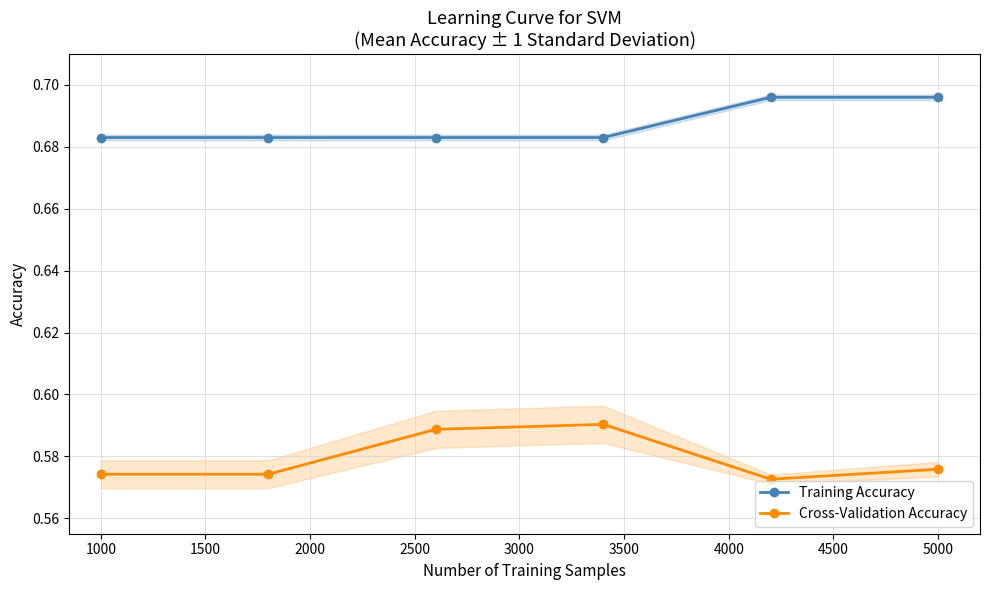

Count the Training Accuracy values in the range 0 to 1.

6